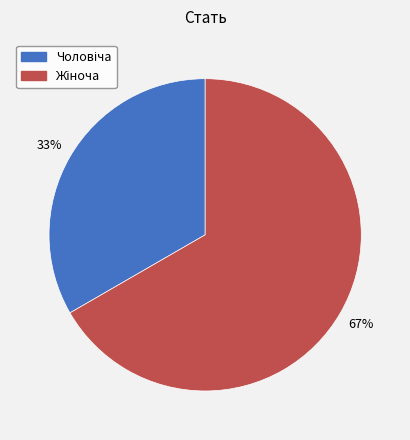

Is there any slice that represents more than half of the pie?

Yes